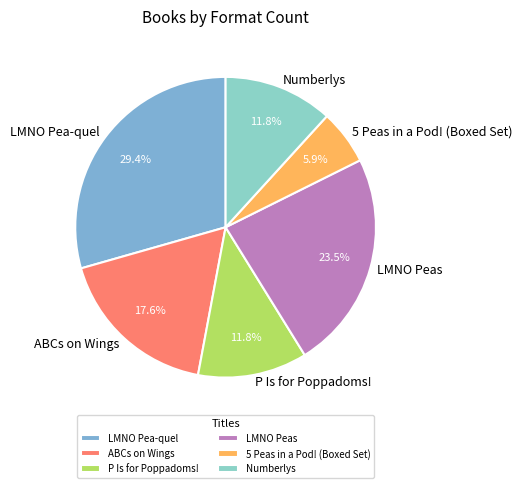

Is the sum of Numberlys and 5 Peas in a Pod! (Boxed Set) greater than half?

No